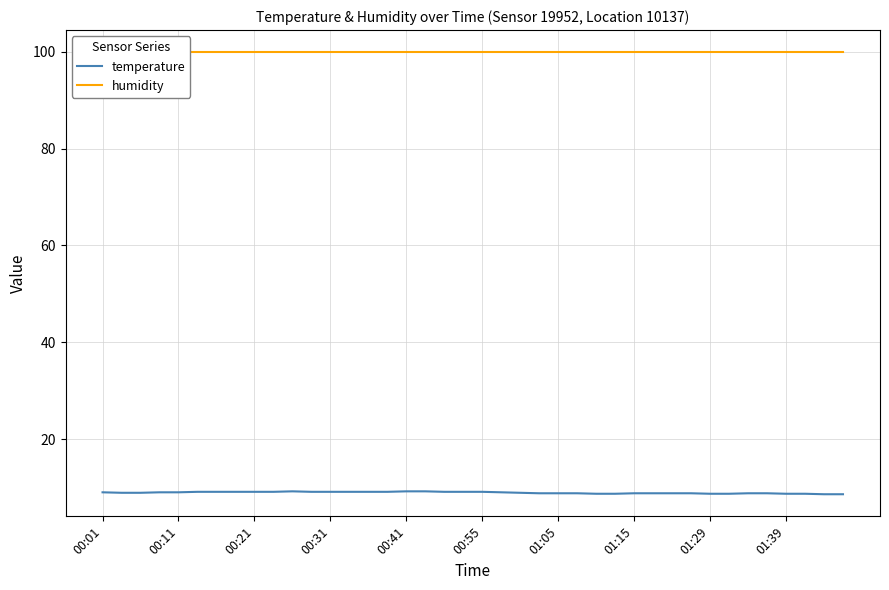

True or false: humidity and temperature intersect in this chart.

False